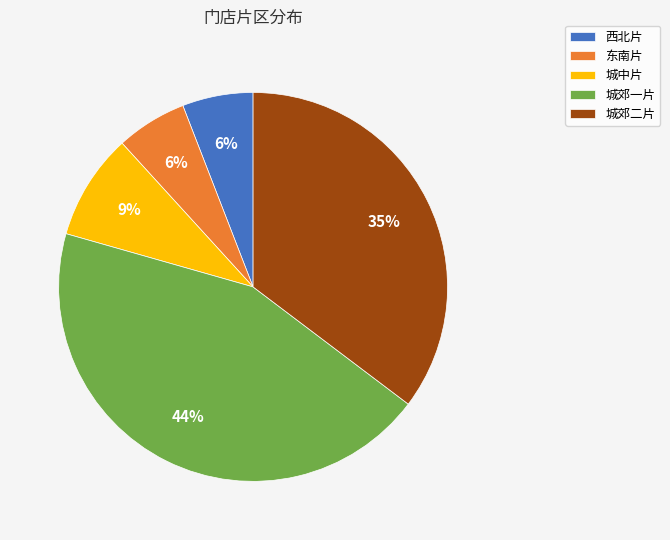

The 东南片 slice represents 6% of the pie. True or false?

True